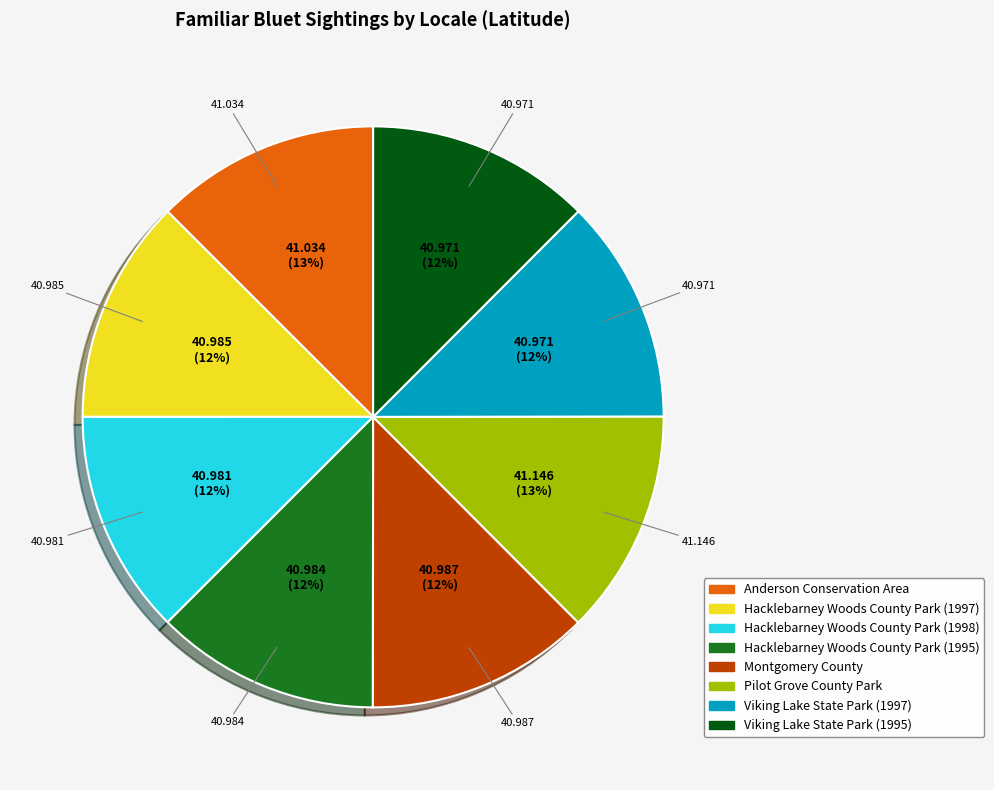

Is it true that Viking Lake State Park (1997) is 22% of the pie?

False